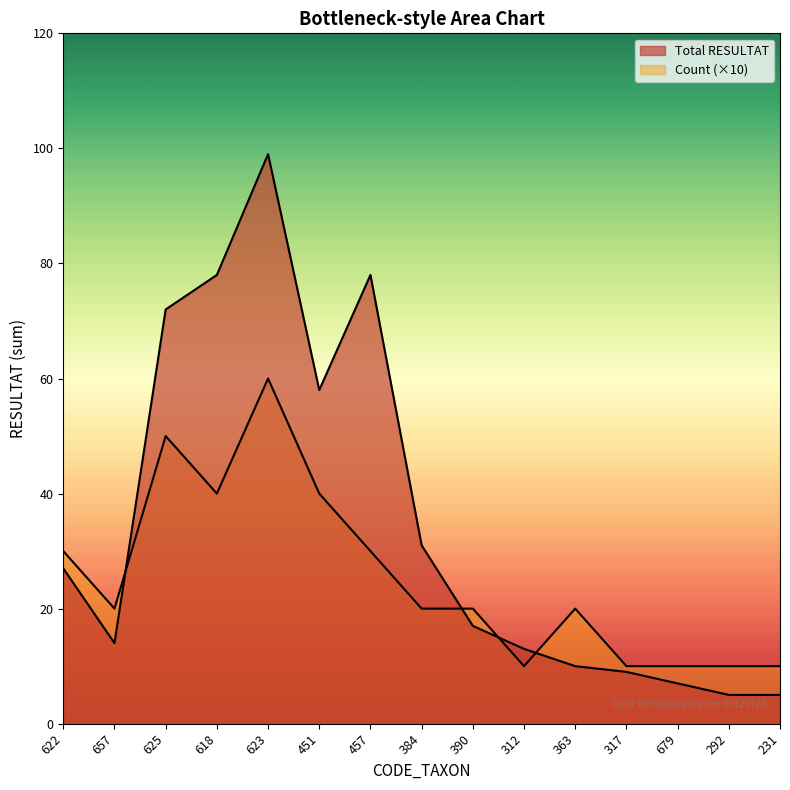

True or false: Count has a value of 13 at 363.

False